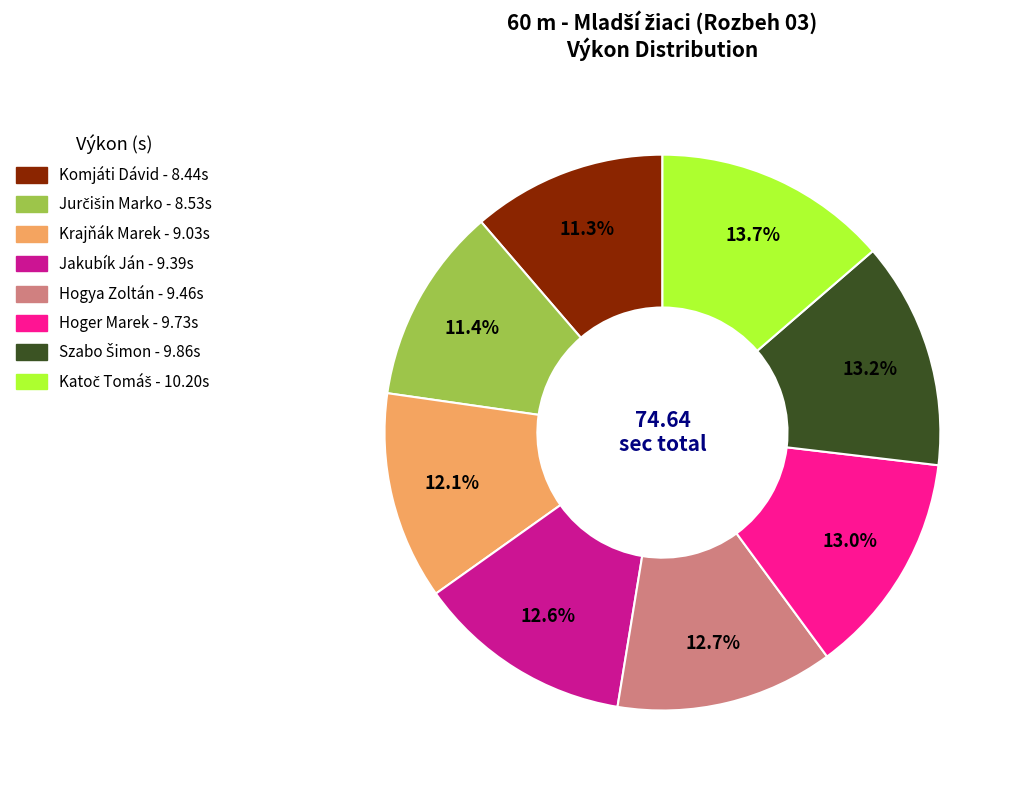

The Komjáti Dávid slice represents 1% of the pie. True or false?

False